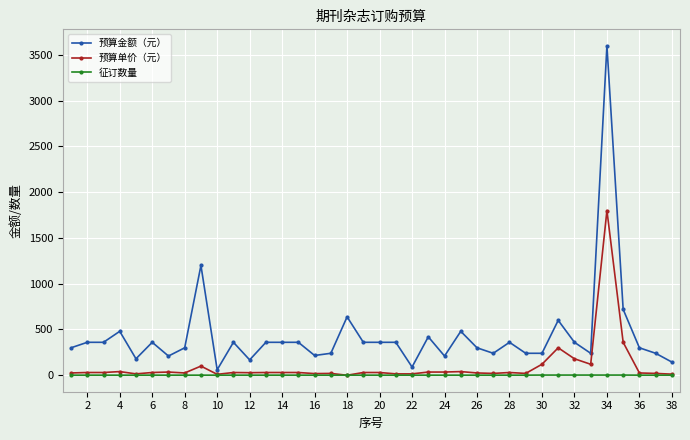

What is the greatest value displayed?

3600